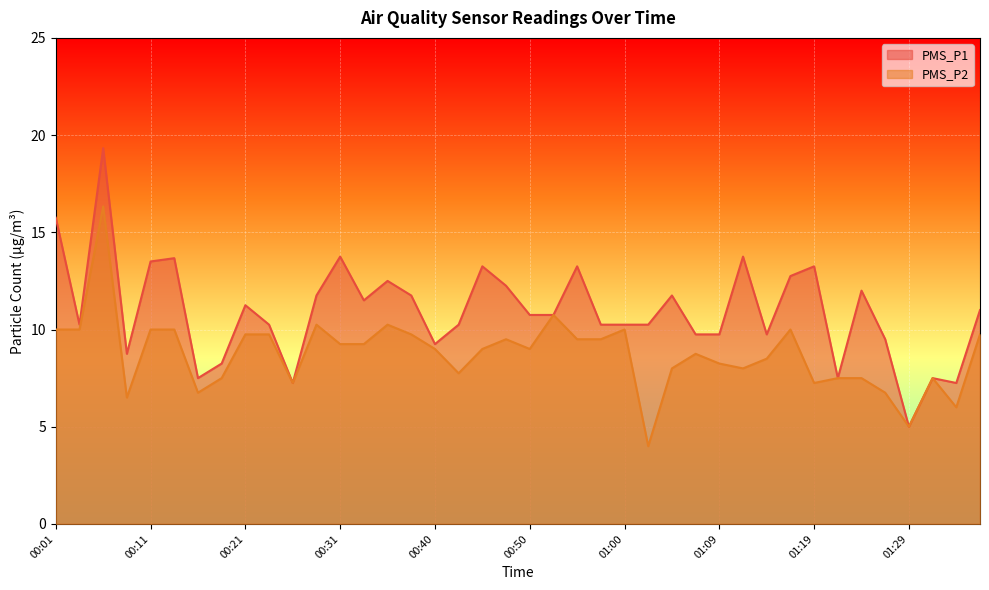

True or false: PMS_P2 has a value of 8.2 at 01:09.

True